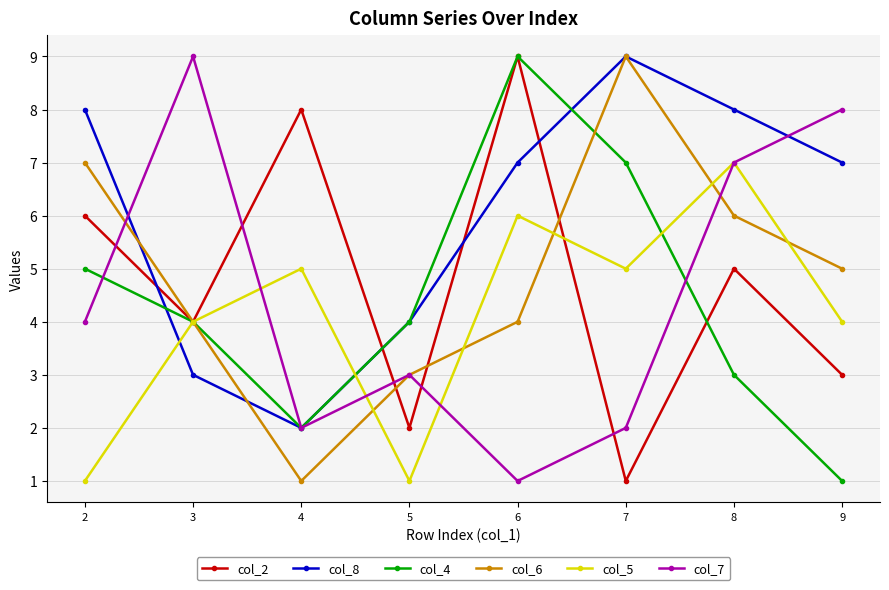

Where do col_7 and col_4 first cross each other?

2 and 3